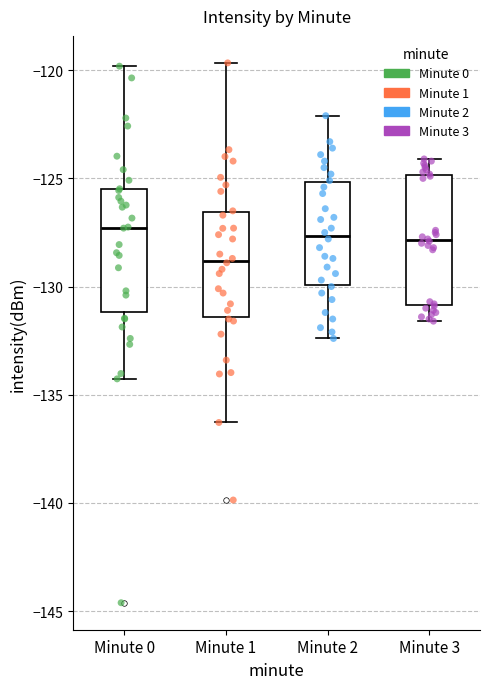

Reading left to right, read every box against the y-axis: the position of its median line, the range the box covers, and the ends of its whiskers. The values are not printed on the chart, so give them approximately, as read against the axis.

Minute 0: median -127.5, box -131.0 to -125.5, whiskers -134.5 to -120.0
Minute 1: median -129.0, box -131.5 to -126.5, whiskers -136.5 to -119.5
Minute 2: median -127.5, box -130.0 to -125.0, whiskers -132.5 to -122.0
Minute 3: median -128.0, box -131.0 to -125.0, whiskers -131.5 to -124.0